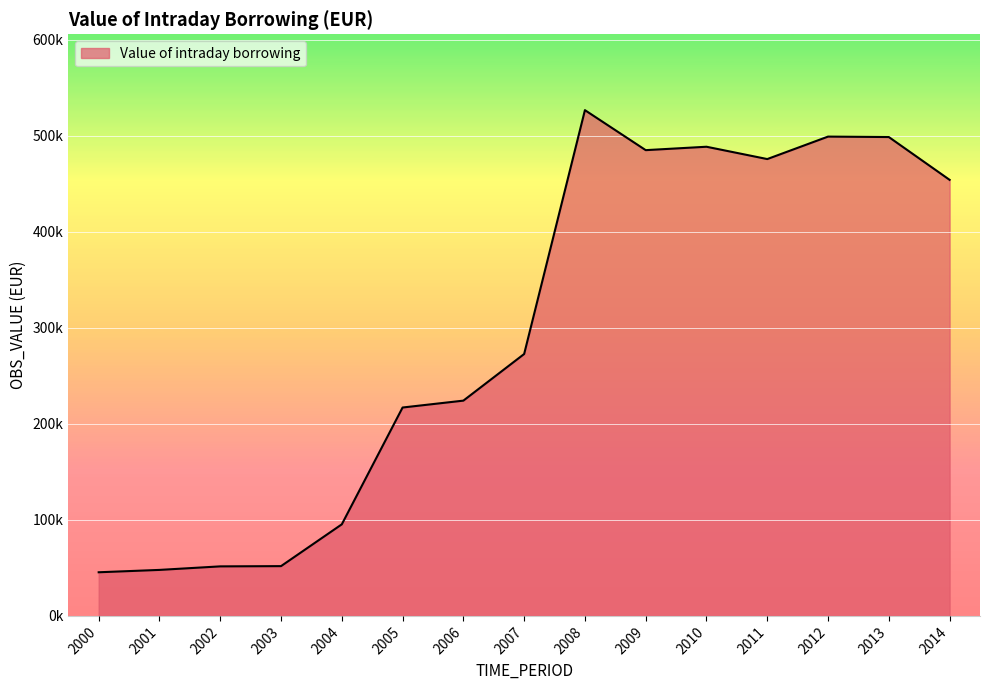

Rank the categories by value from lowest to highest.

2000, 2001, 2002, 2003, 2004, 2005, 2006, 2007, 2014, 2011, 2009, 2010, 2013, 2012, 2008